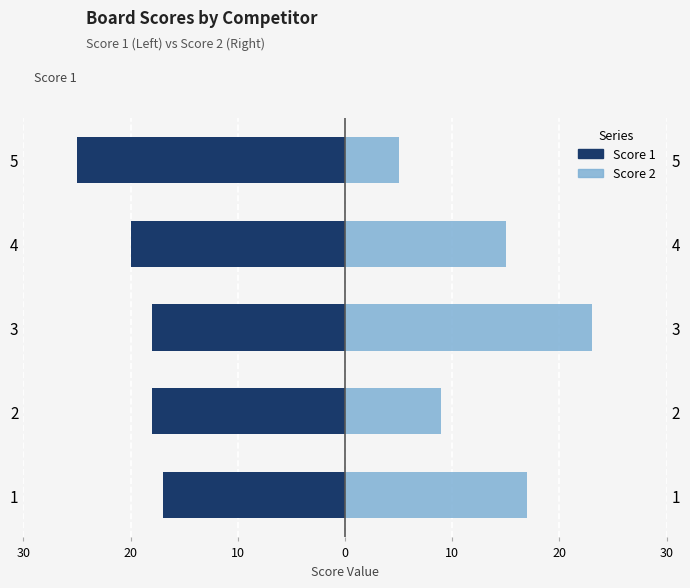

How many data points in Score 2 are less than 15?

2